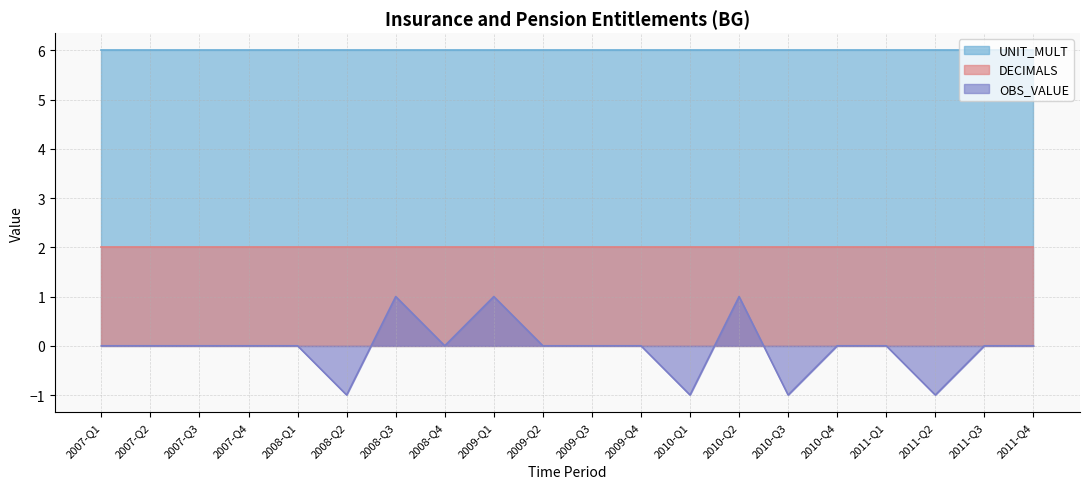

Does the chart have visible grid lines?

Yes